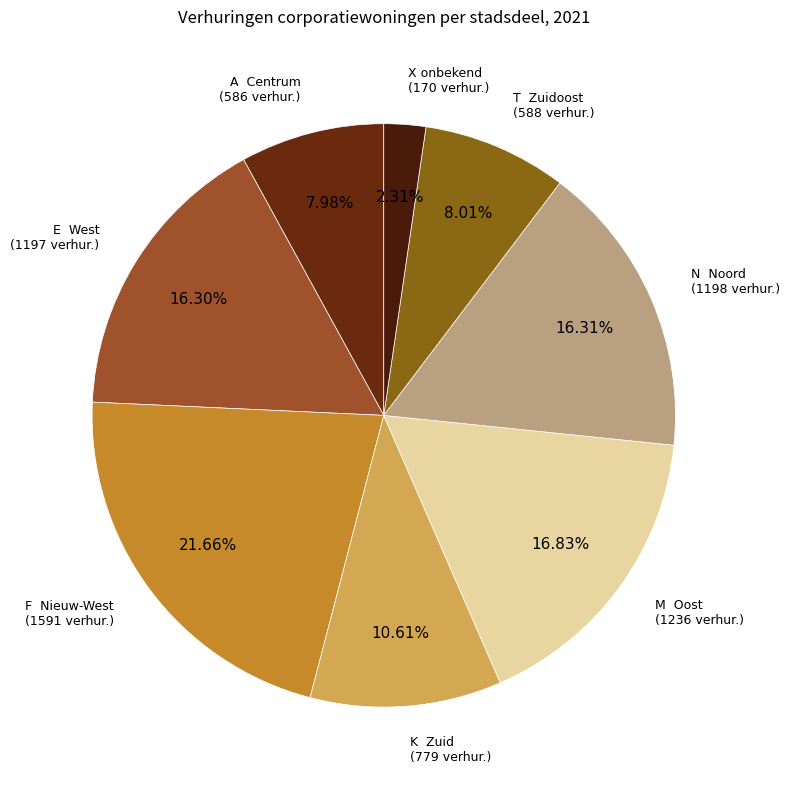

Which slice is the largest?

F Nieuw-West